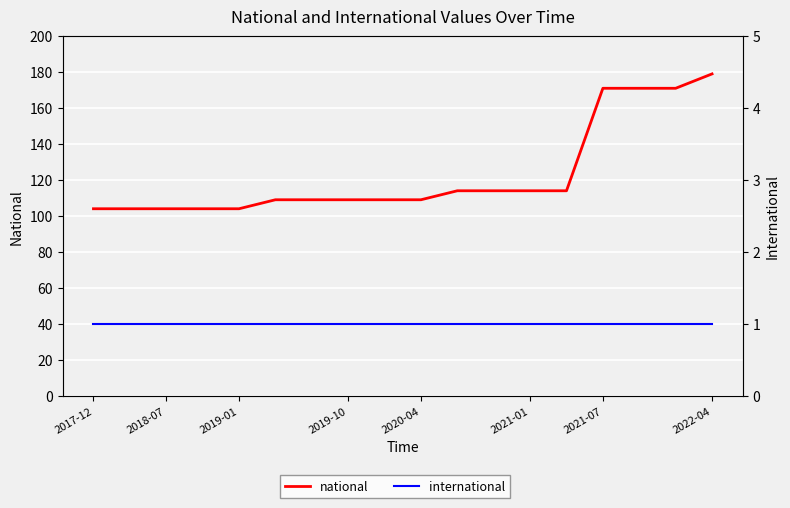

Rank the series at 2022-04 from lowest to highest value.

international, national